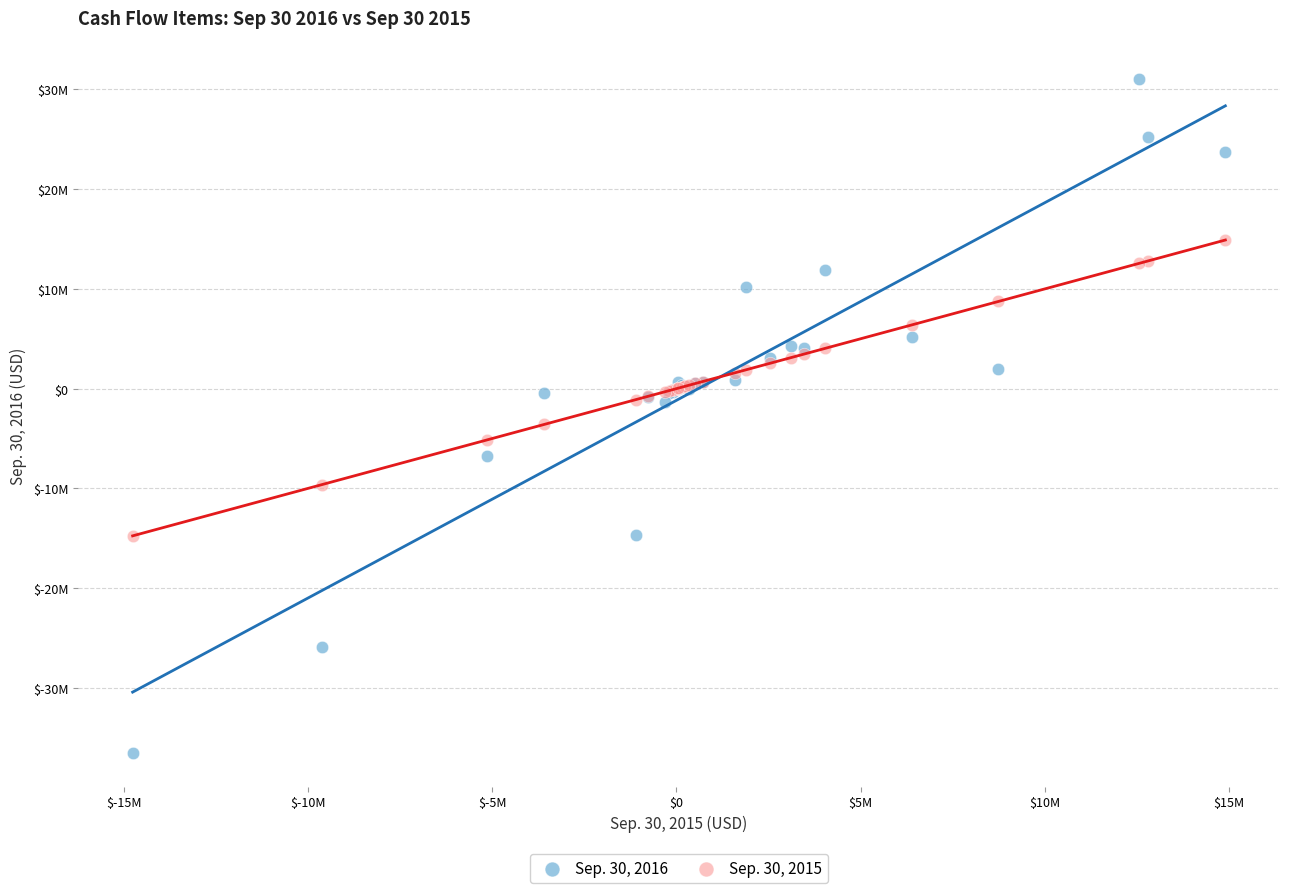

Which series reaches the maximum Y coordinate?

Sep. 30, 2016